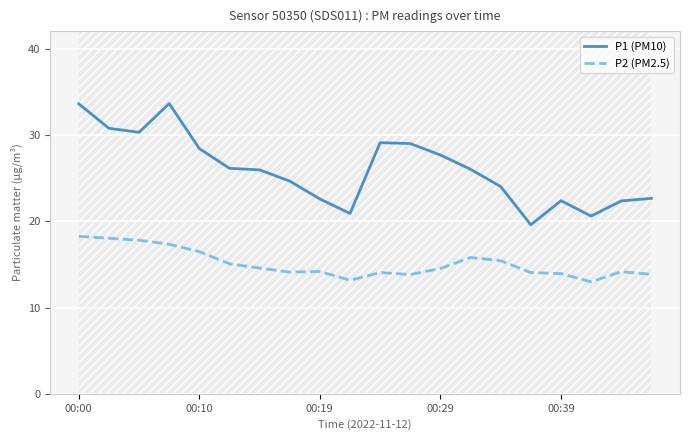

True or false: P2 (PM2.5) and P1 (PM10) cross at least once.

False